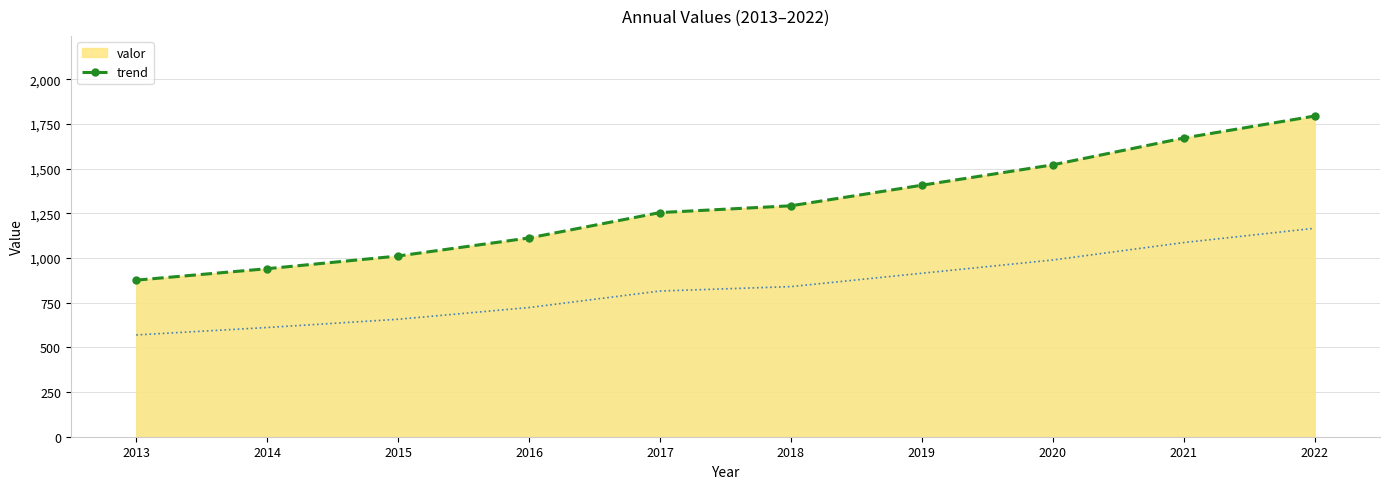

True or false: the data has more than 0 interior local peaks.

False